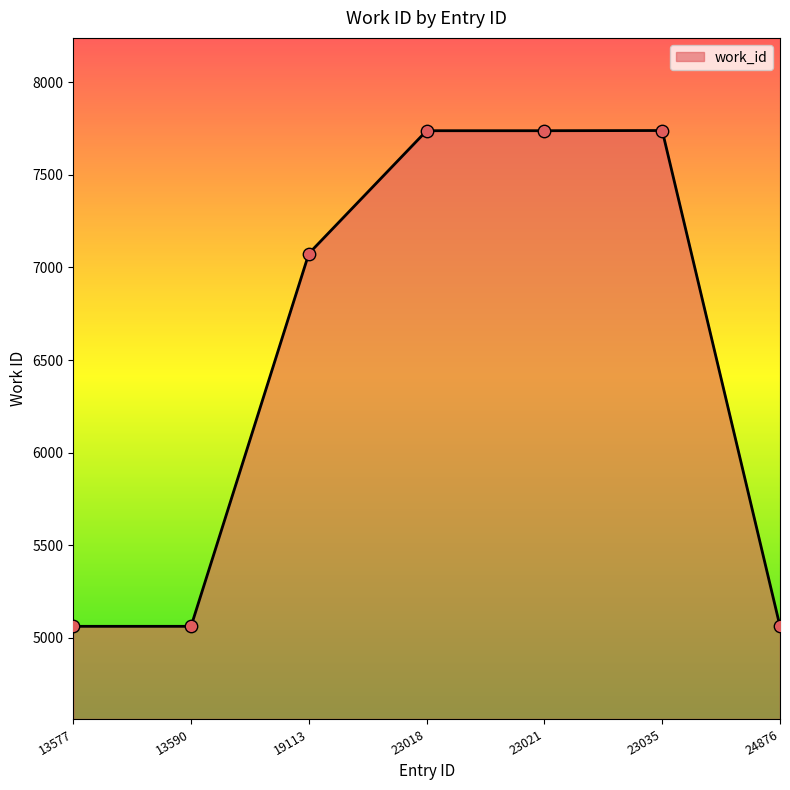

Approximately how many times larger is the value at 24876 compared to 13590?

1.0